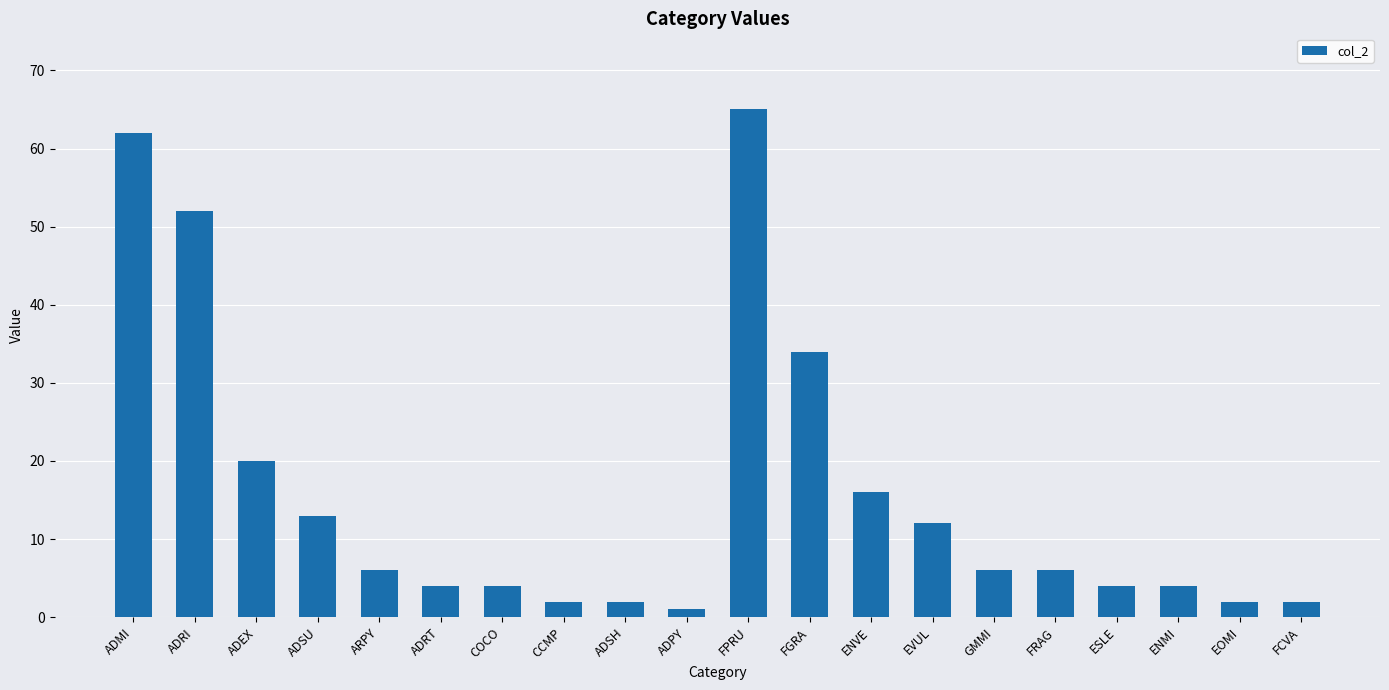

The chart shows a value of 4 at ENMI. True or false?

True